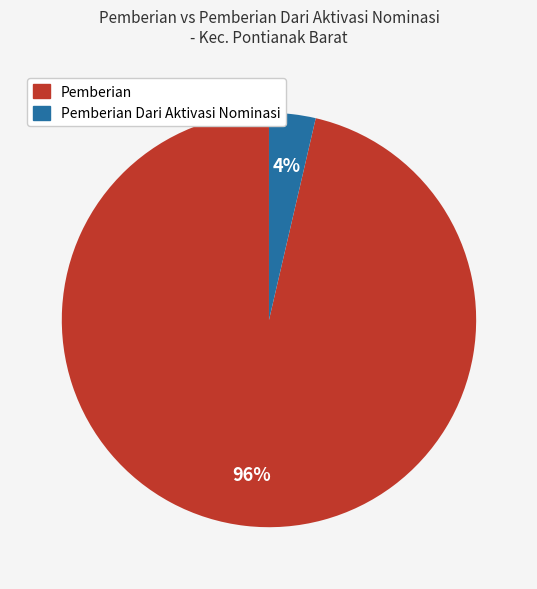

Is there any slice that represents more than half of the pie?

Yes